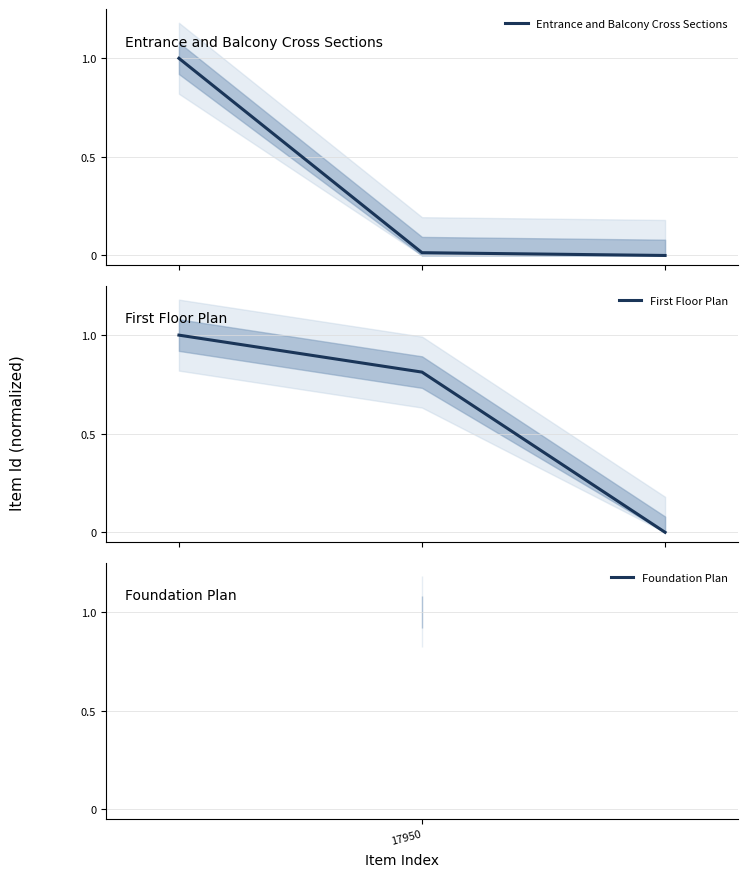

At which label is First Floor Plan closest to 0?

2